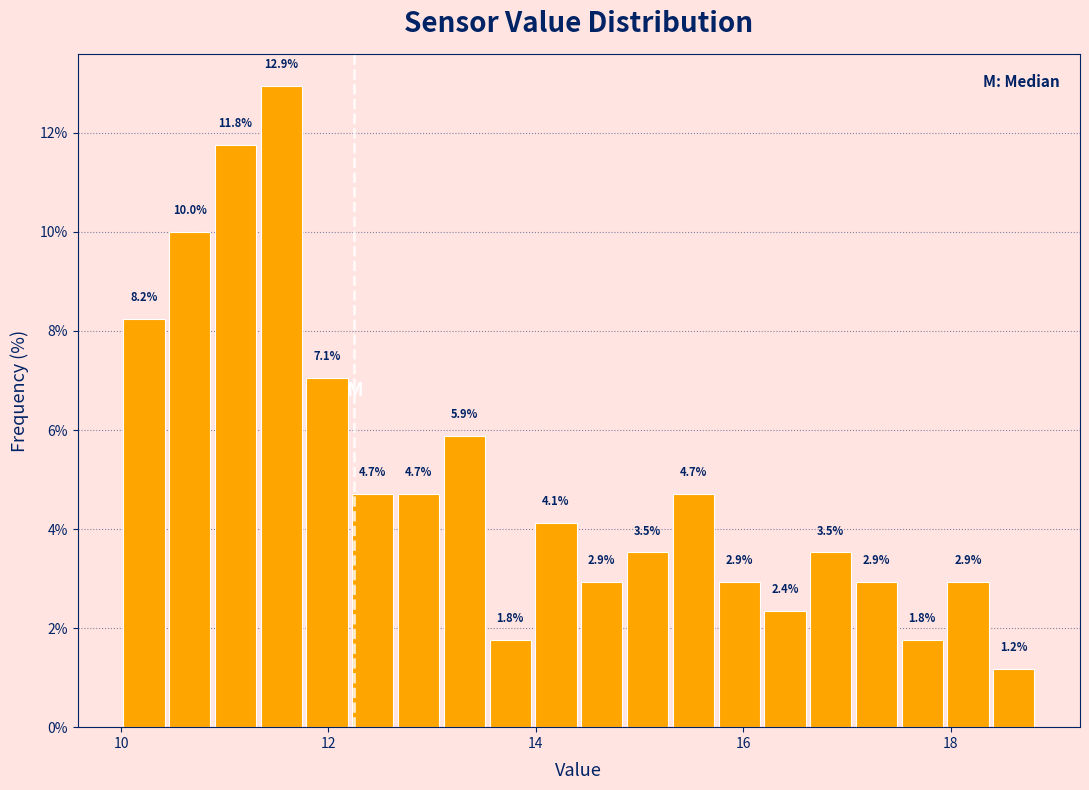

Read against the x-axis, roughly where is the centre of the tallest bar?

11.6